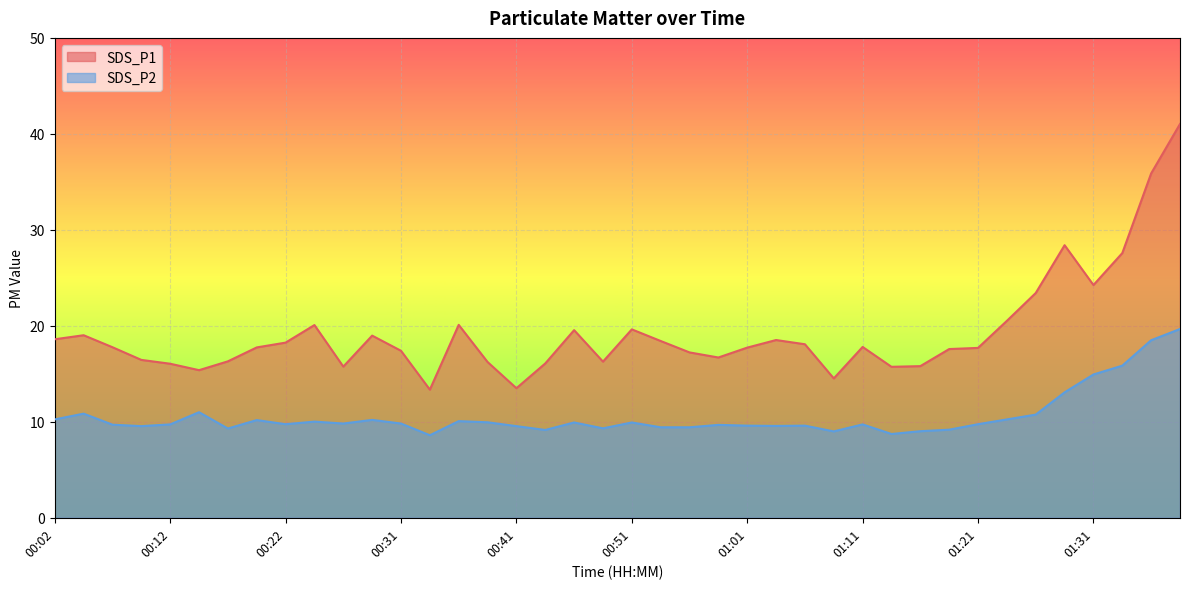

Between 00:56 and 01:28, which series saw the biggest shift?

SDS_P1